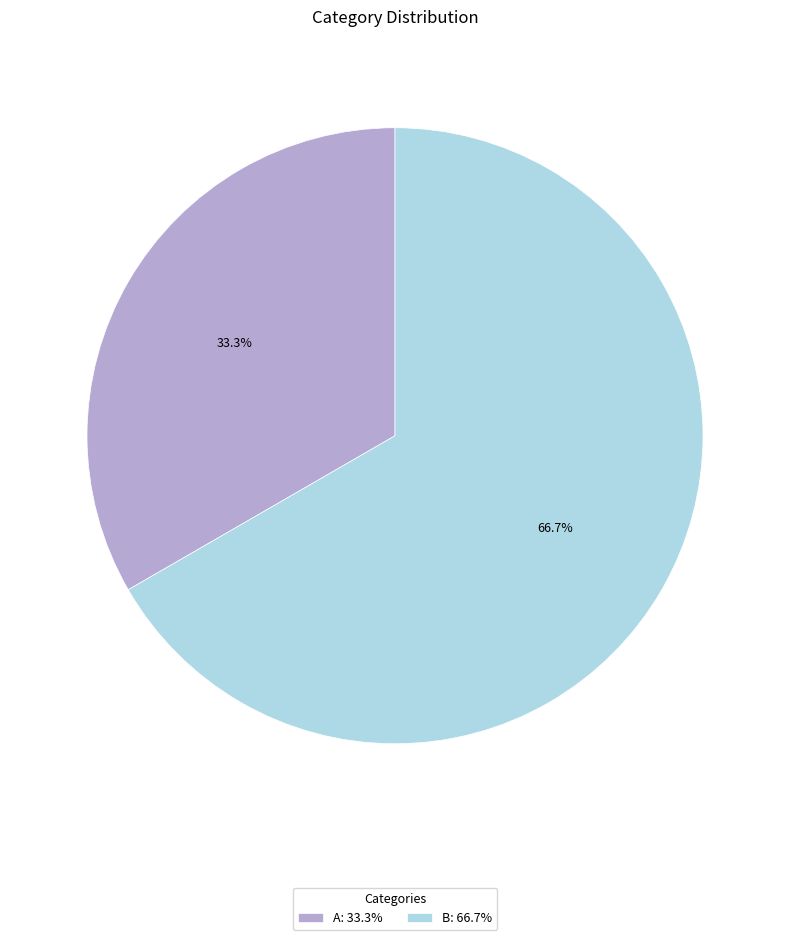

What portion of the pie excludes B?

33.3%